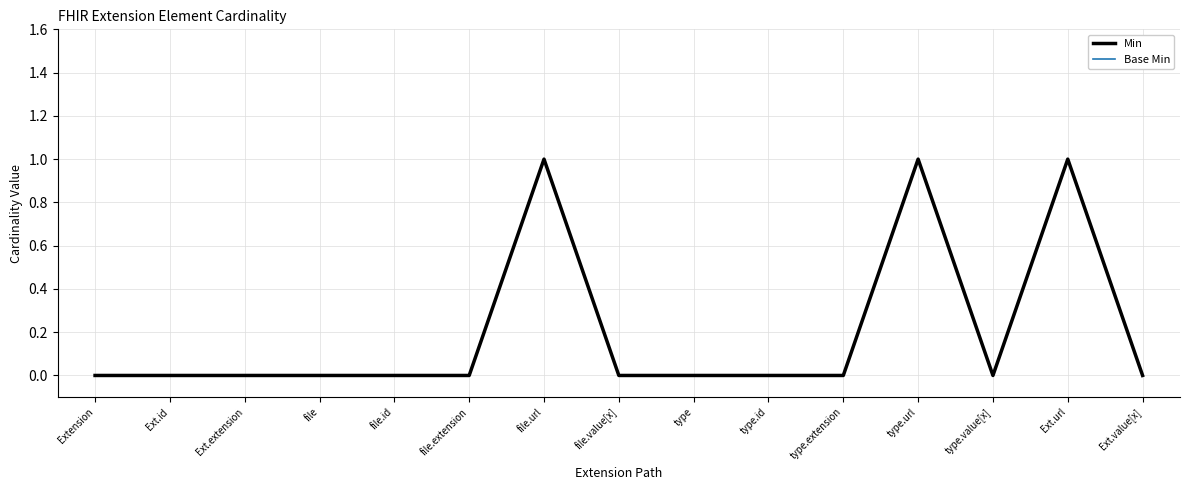

Does the chart have visible grid lines?

Yes